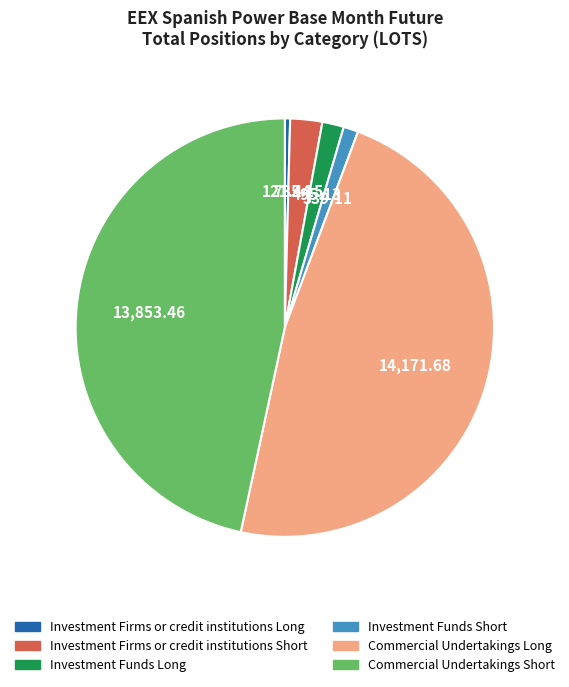

Count the number of slices in the pie.

6